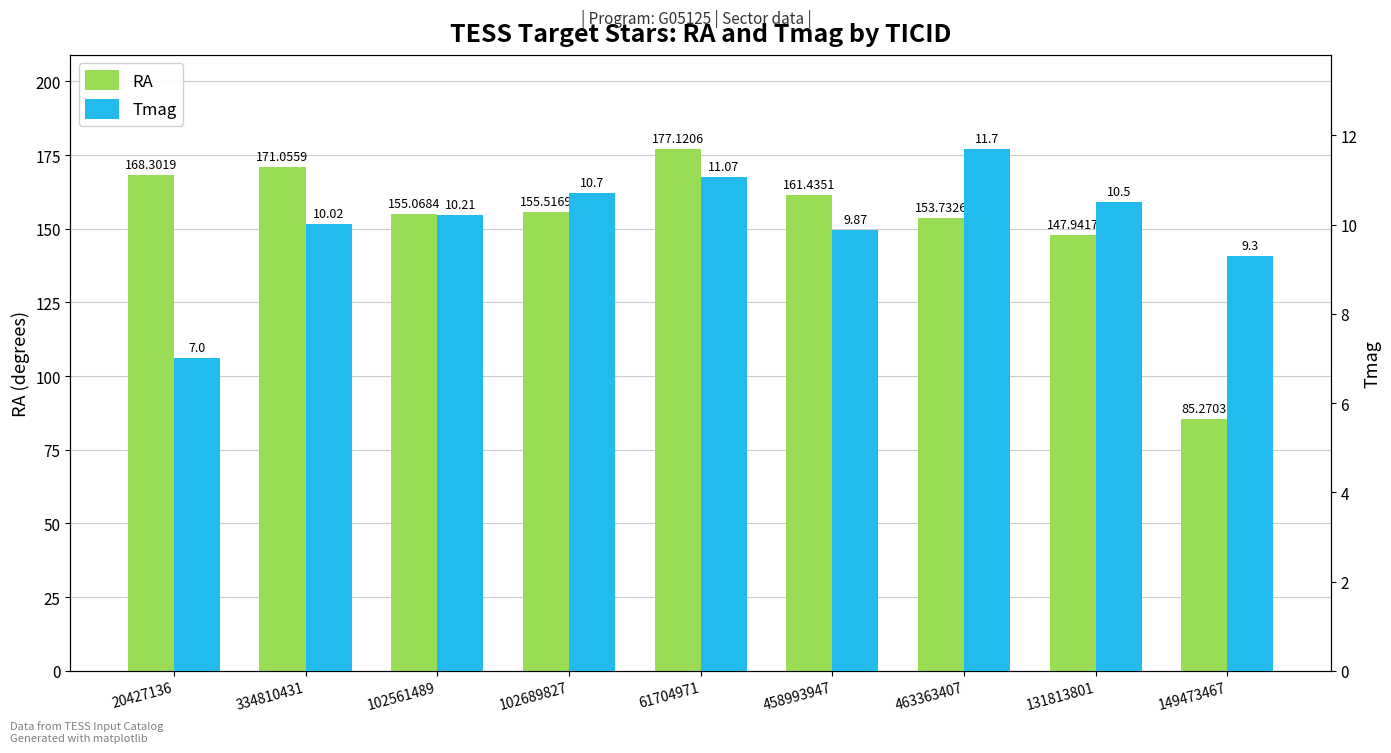

Which series changed the most between 20427136 and 463363407?

RA